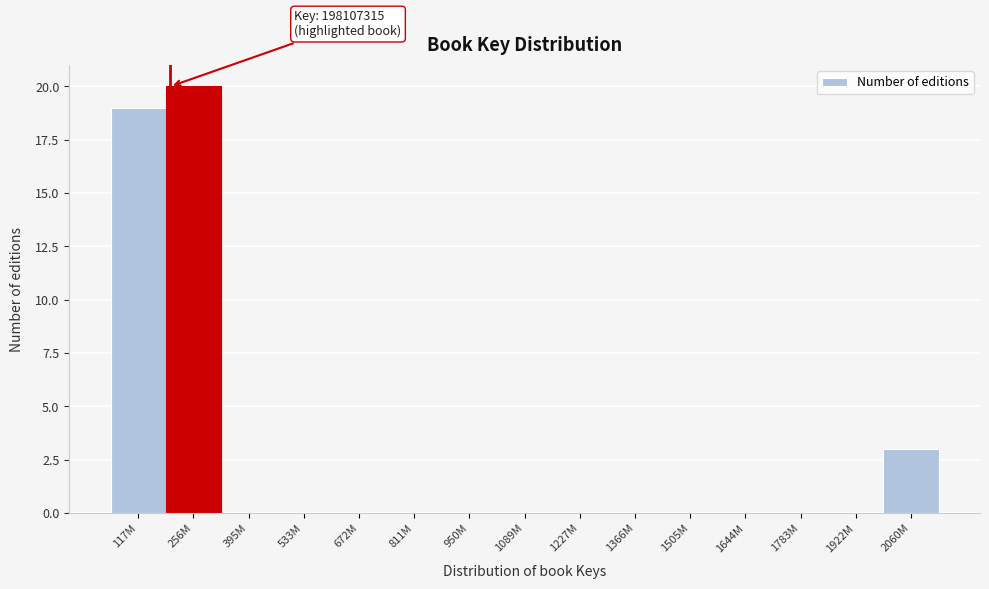

Reading left to right, transcribe all the data shown in this chart.

117M=19	256M=20	395M=0	533M=0	672M=0	811M=0	950M=0	1089M=0	1227M=0	1366M=0	1505M=0	1644M=0	1783M=0	1922M=0	2060M=3